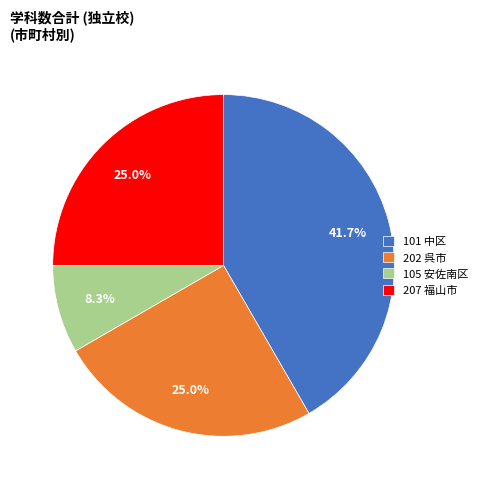

To the nearest percent, what percentage of the pie is 202 呉市?

25%